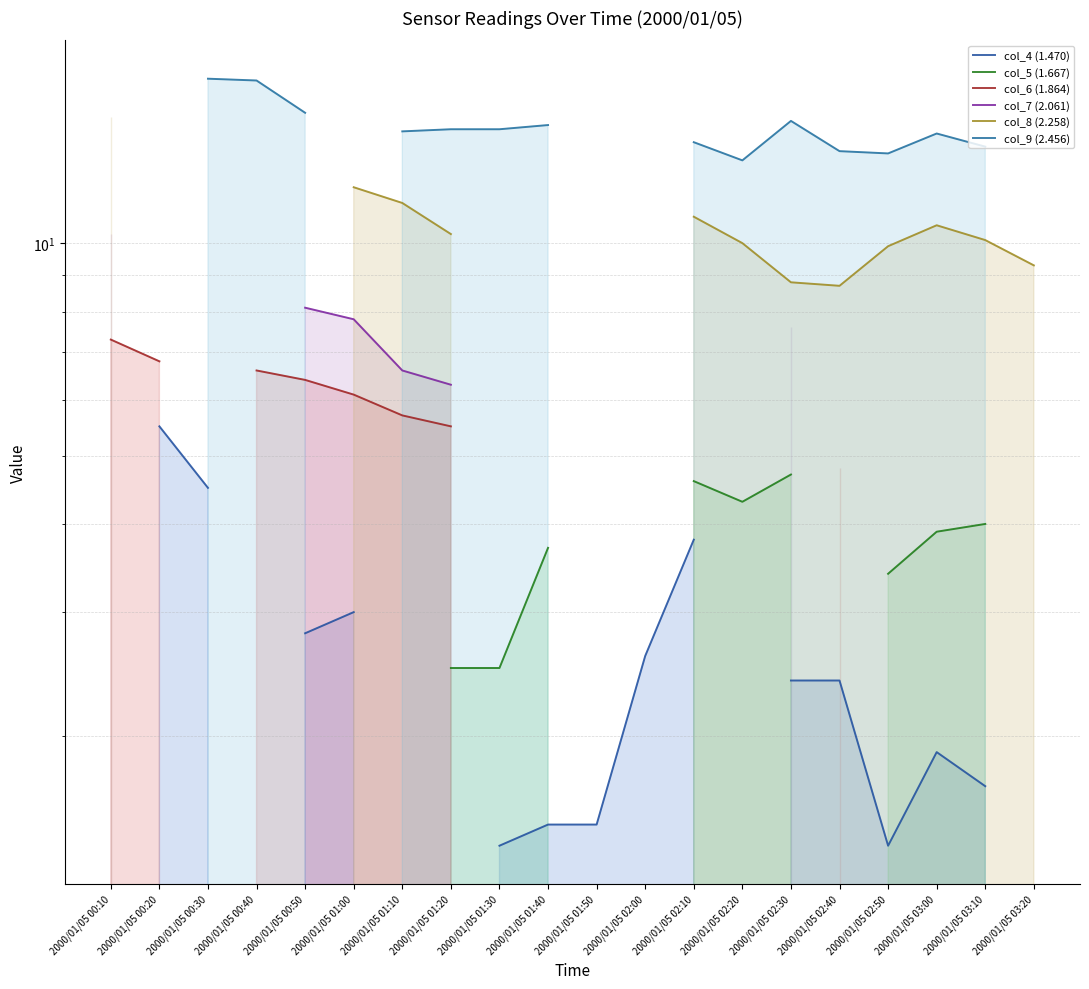

True or false: col_6 (1.864) and col_5 (1.667) intersect in this chart.

False